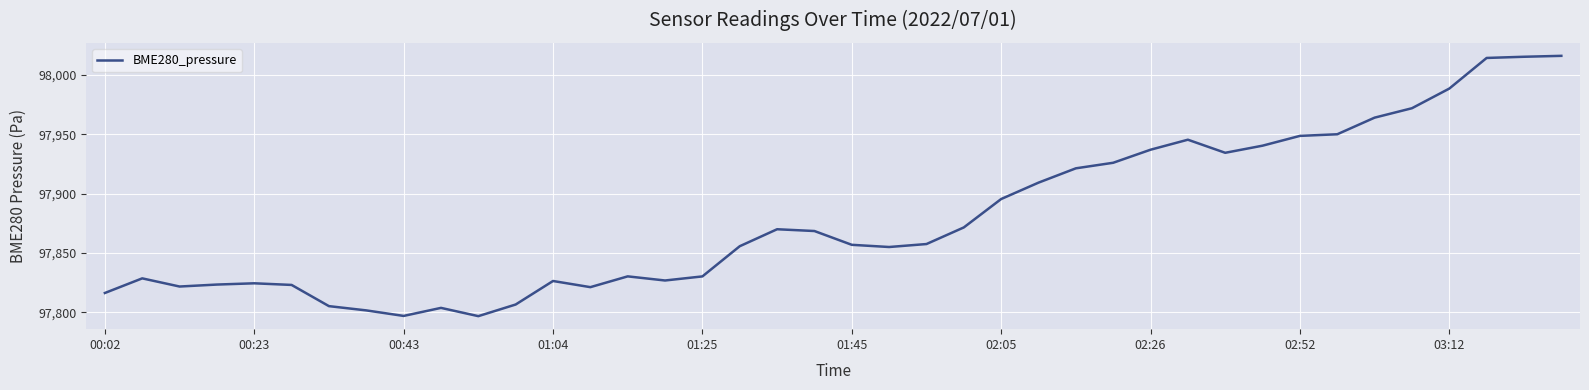

What is the difference between the maximum and minimum values?

219.4